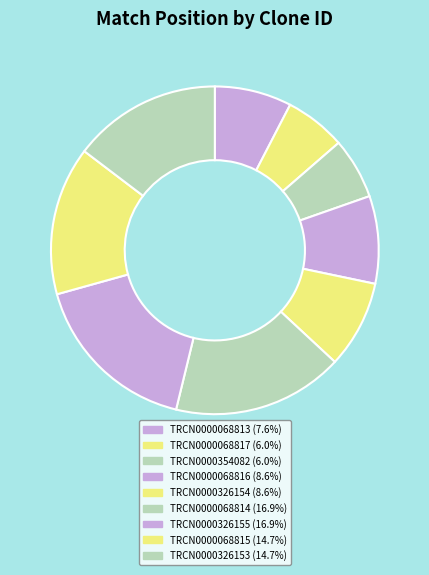

How many slices are in this pie chart?

9